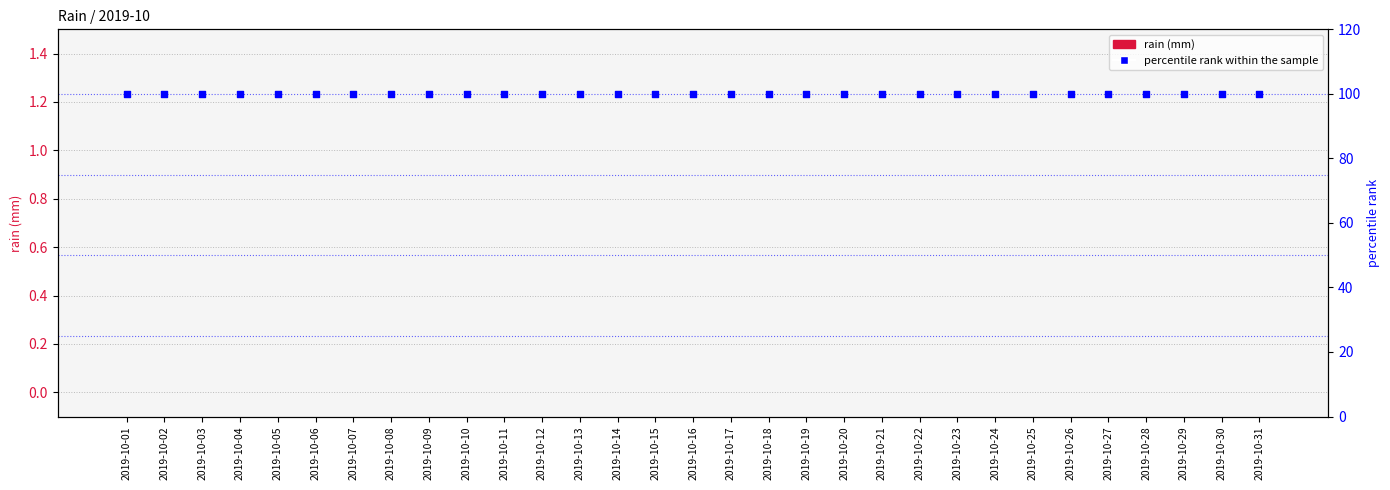

What are all the series names shown in the legend?

rain (mm), percentile rank within the sample